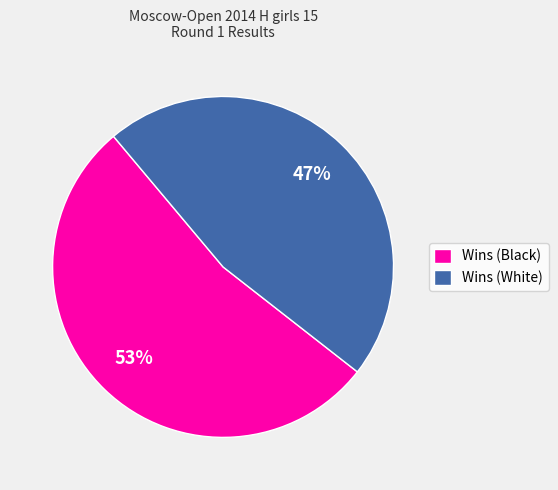

How many segments does this pie chart have?

2